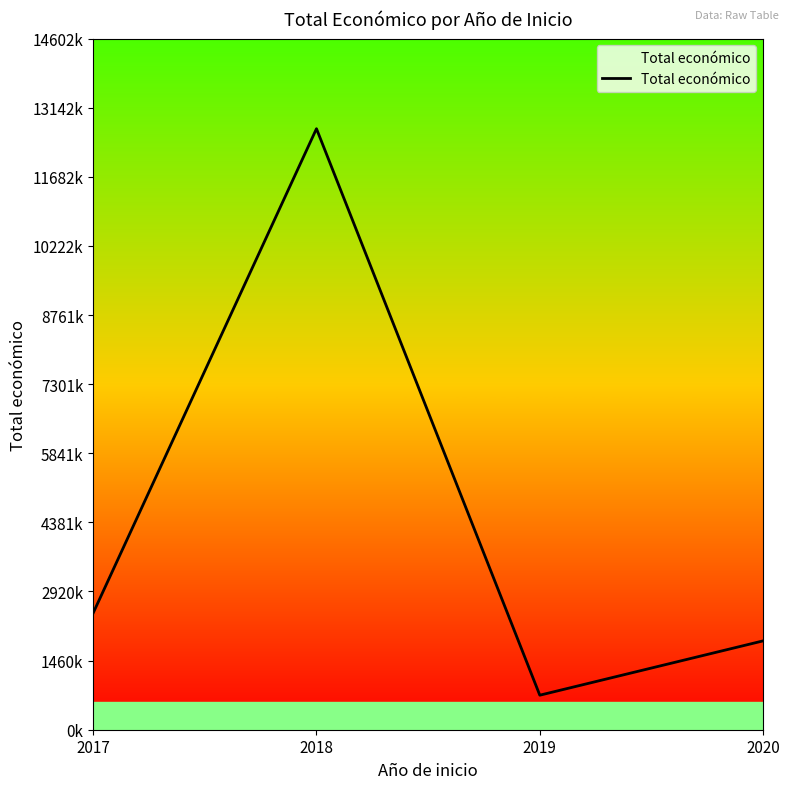

Rank the categories by value from highest to lowest.

2018, 2017, 2020, 2019